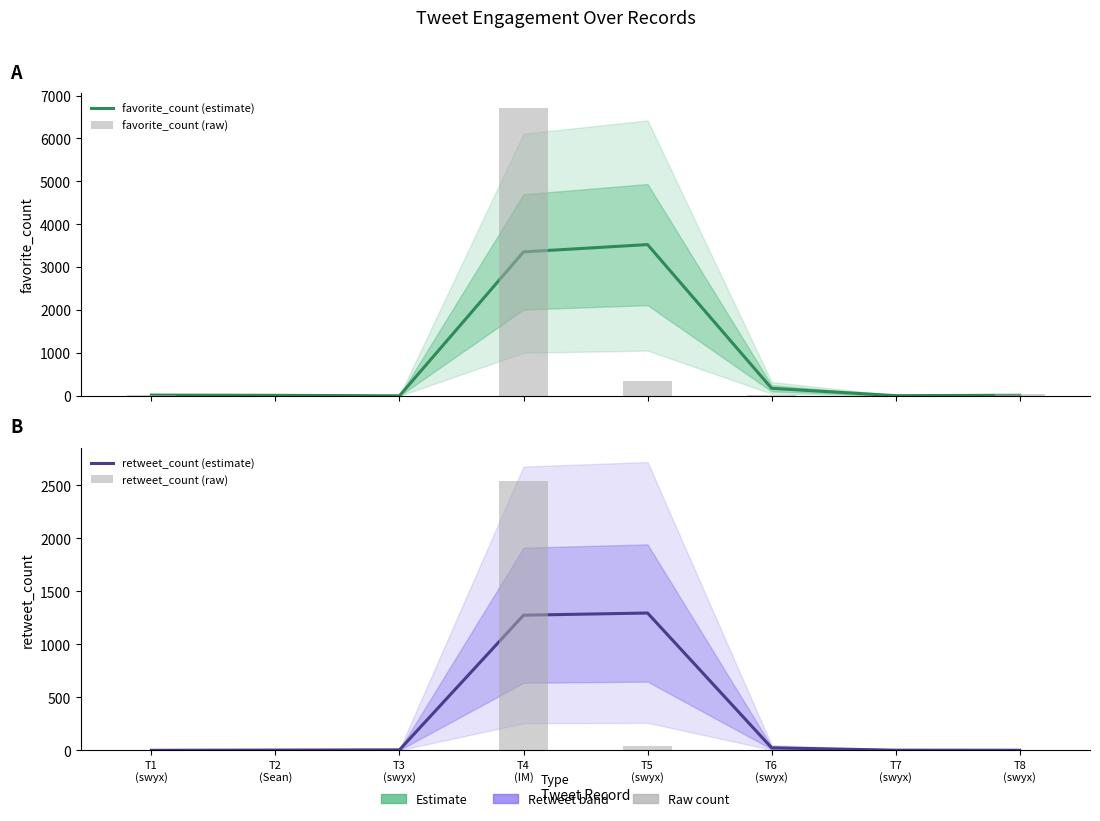

Which series has the largest range (max minus min)?

favorite_count (raw)